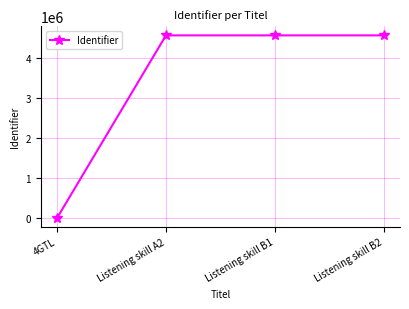

What is the label of the 4th point from the right?

4GTL